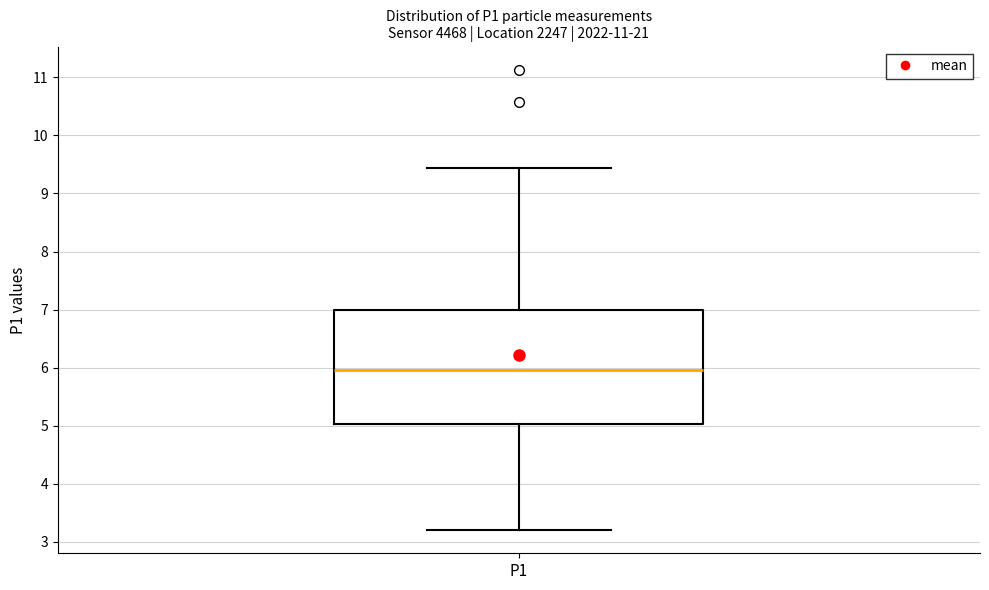

Where does the median line of the box for P1 sit on the y-axis? The values are not printed on the chart, so give them approximately, as read against the axis.

6.0